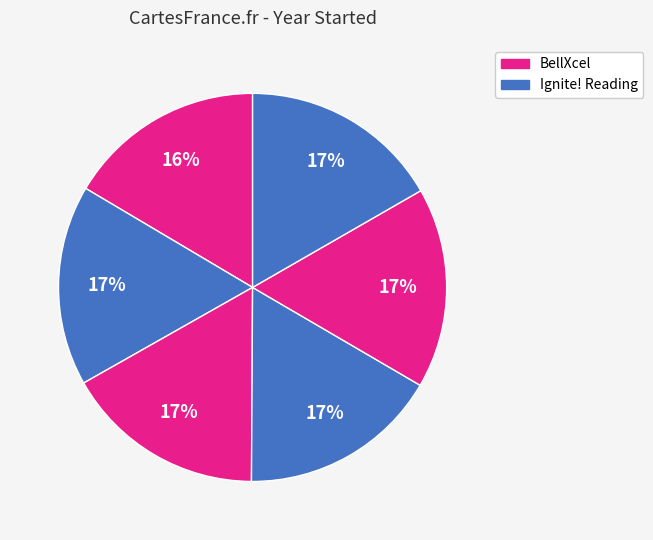

Which category has the biggest portion of the pie?

Ignite! Reading